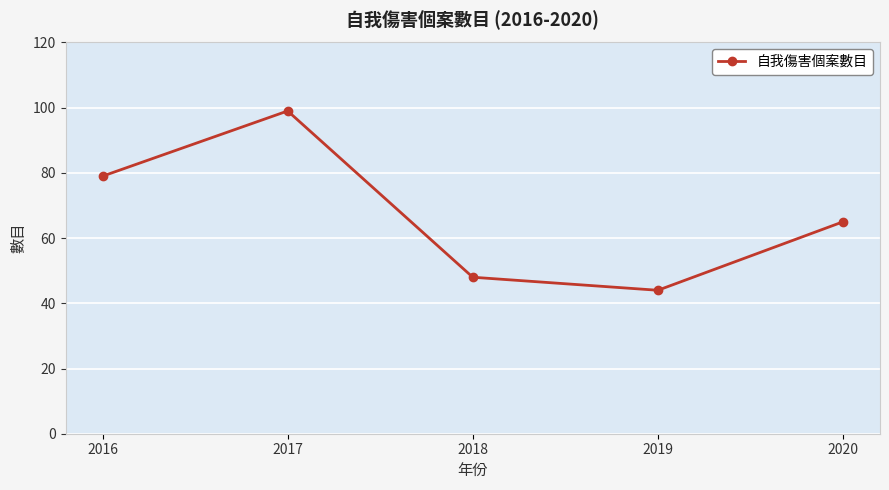

What is the sum of all values?

335